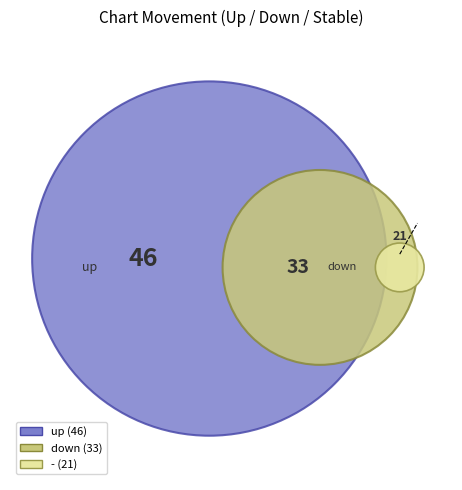

Rank the categories by value from lowest to highest.

-, down, up